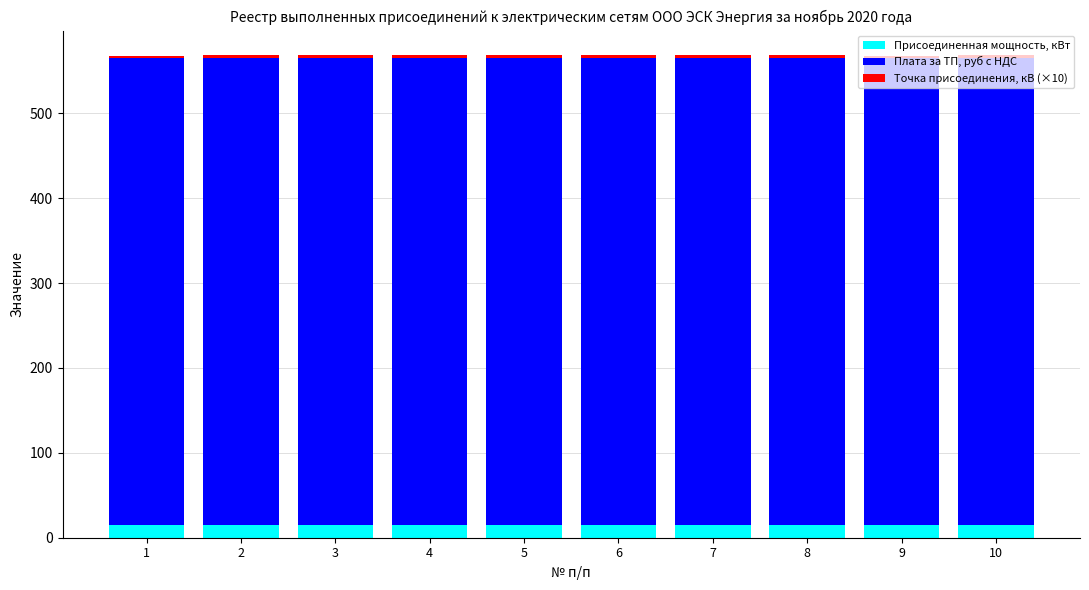

What is the lowest value of the Присоединенная мощность, кВт series?

15.0